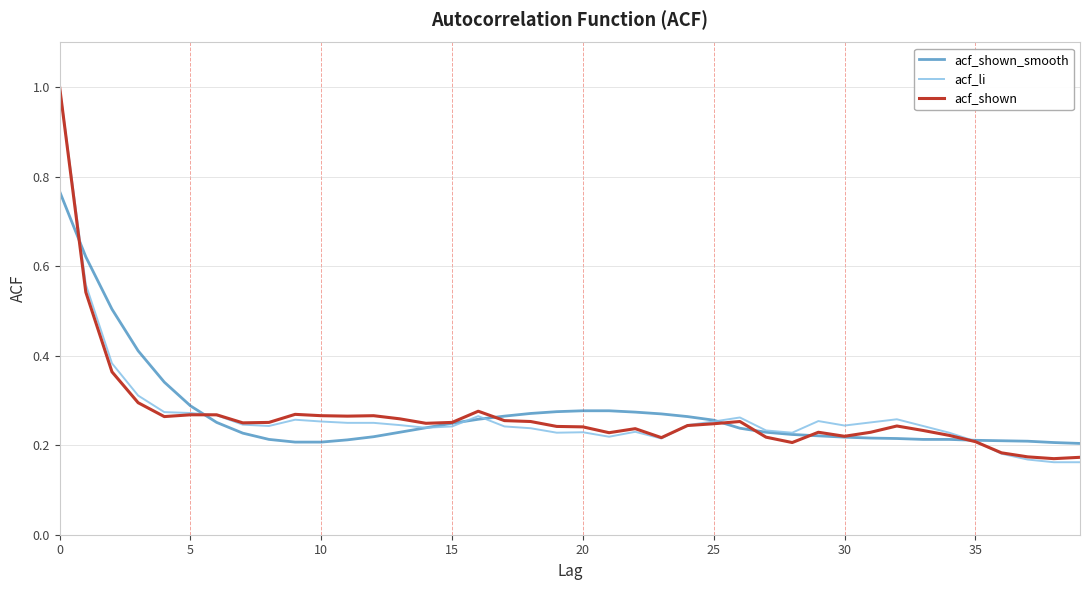

Which series has the widest spread of values?

acf_li